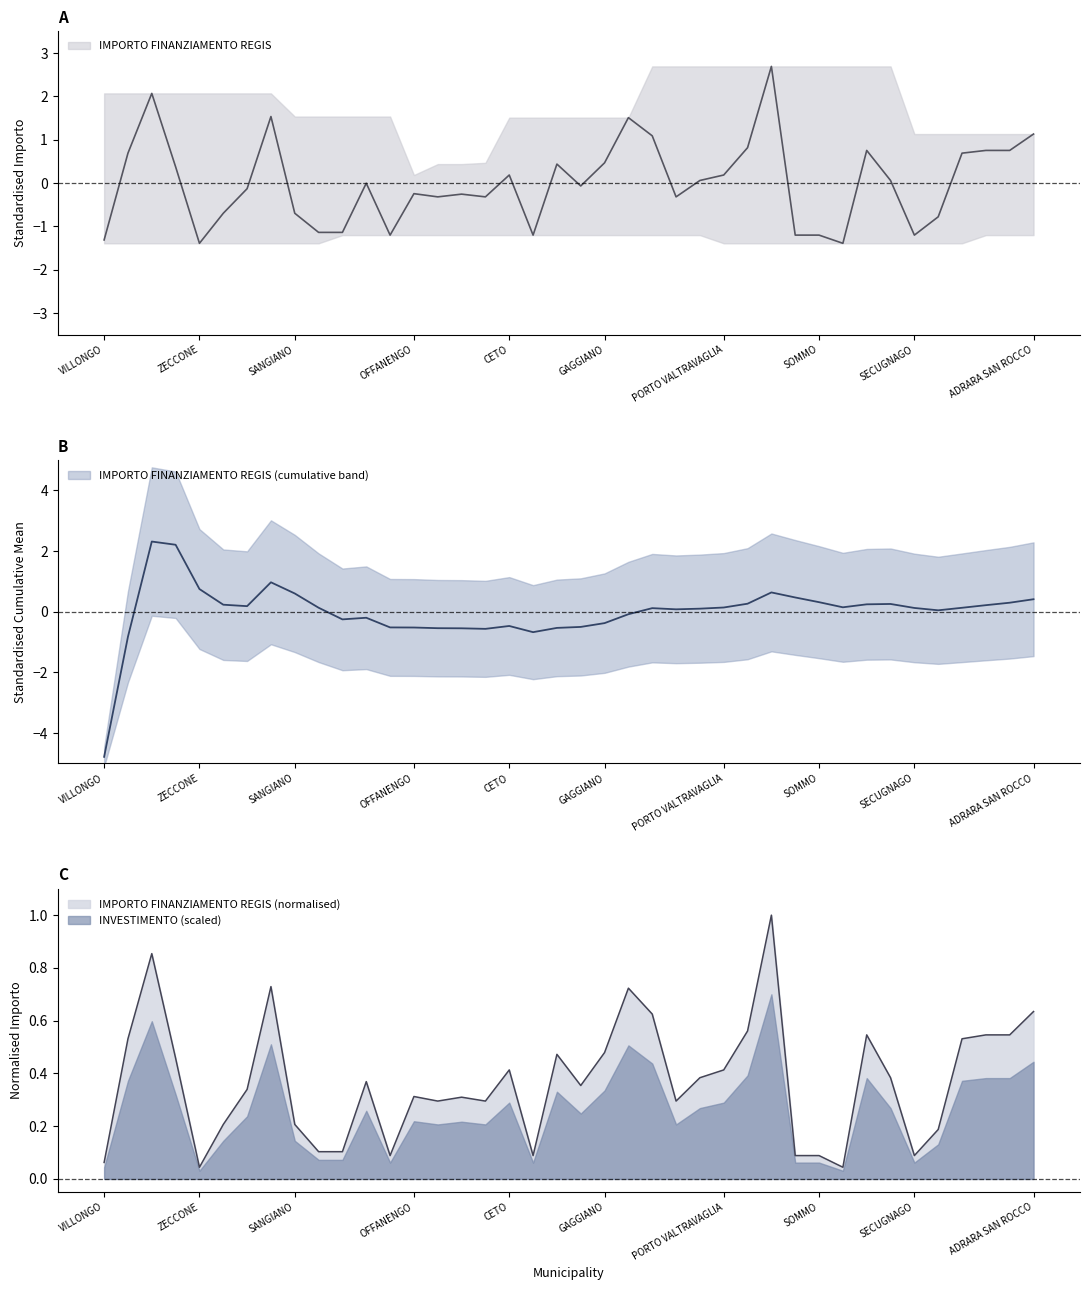

How many negative values are there?

21